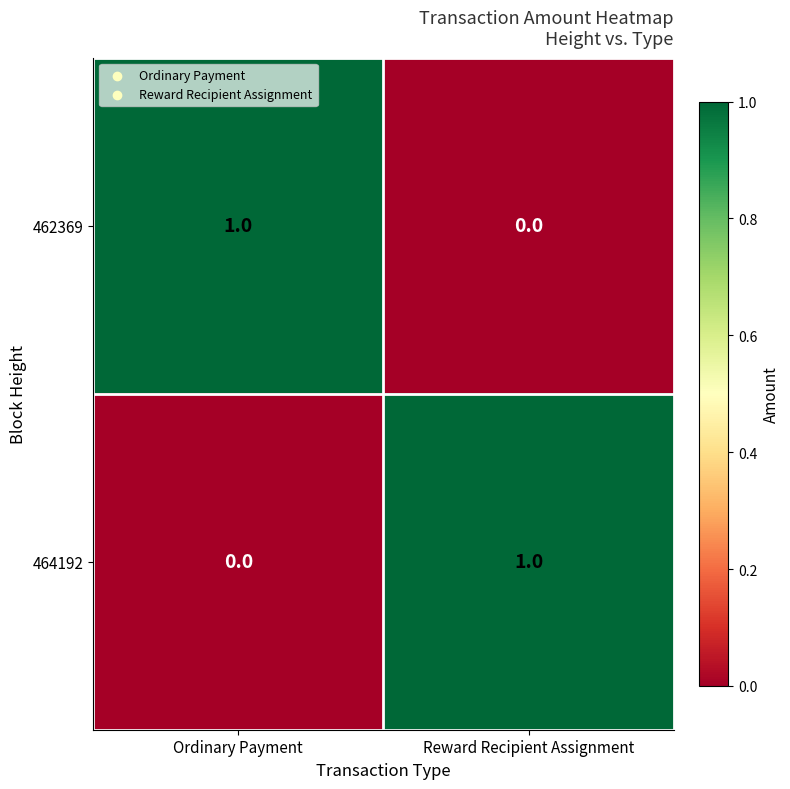

Rank the series at Reward Recipient Assignment from highest to lowest value.

464192, 462369